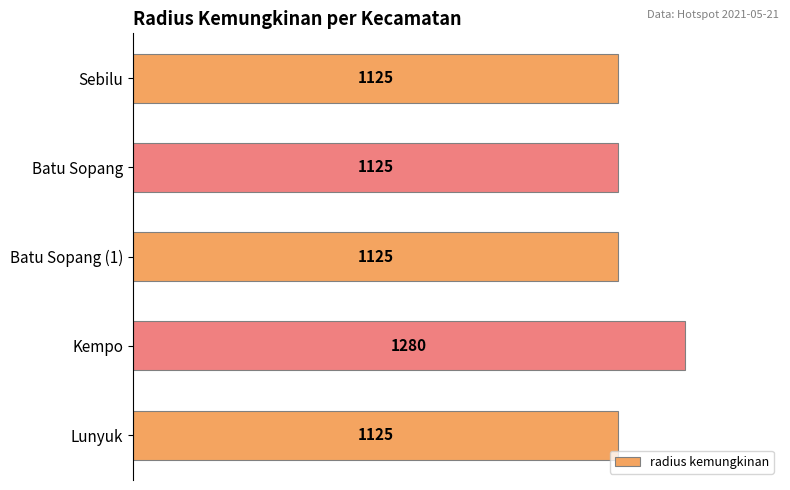

What is the ratio of the value at Batu Sopang (1) to the value at Batu Sopang?

1.0